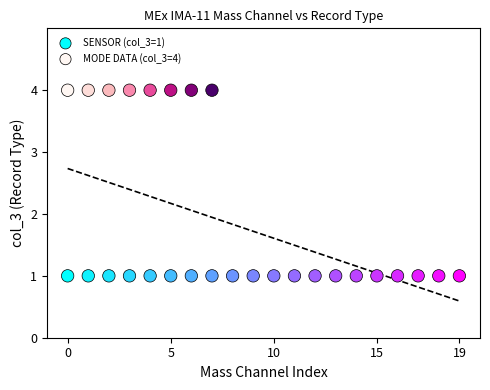

What are all the series names shown in the legend?

SENSOR (col_3=1), MODE DATA (col_3=4)